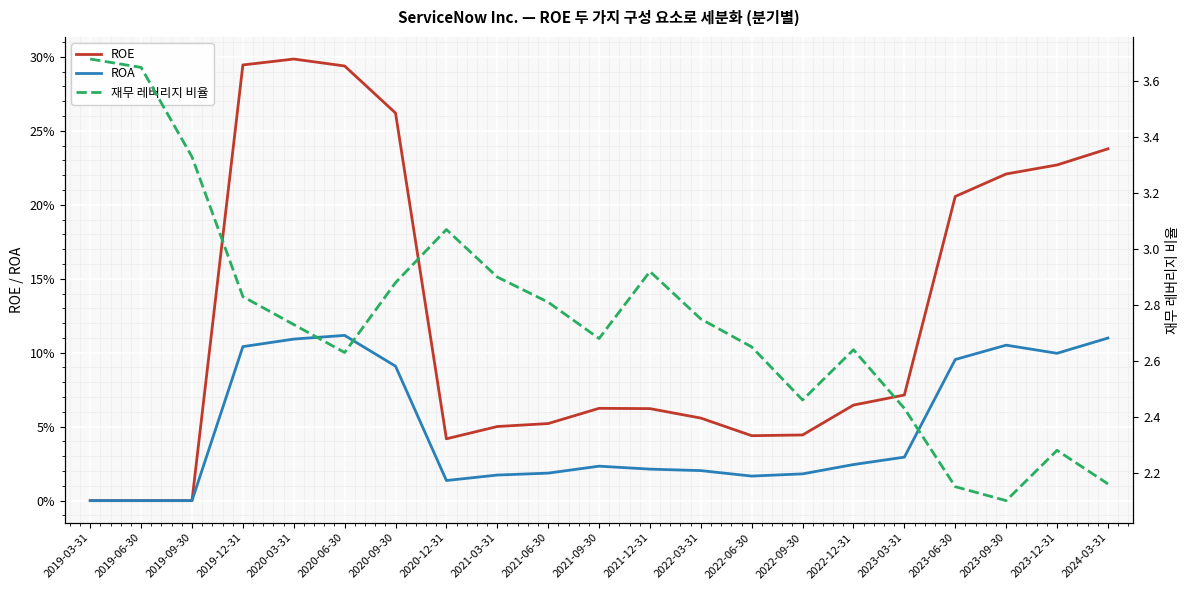

True or false: 재무 레버리지 비율 and ROE cross at least once.

False